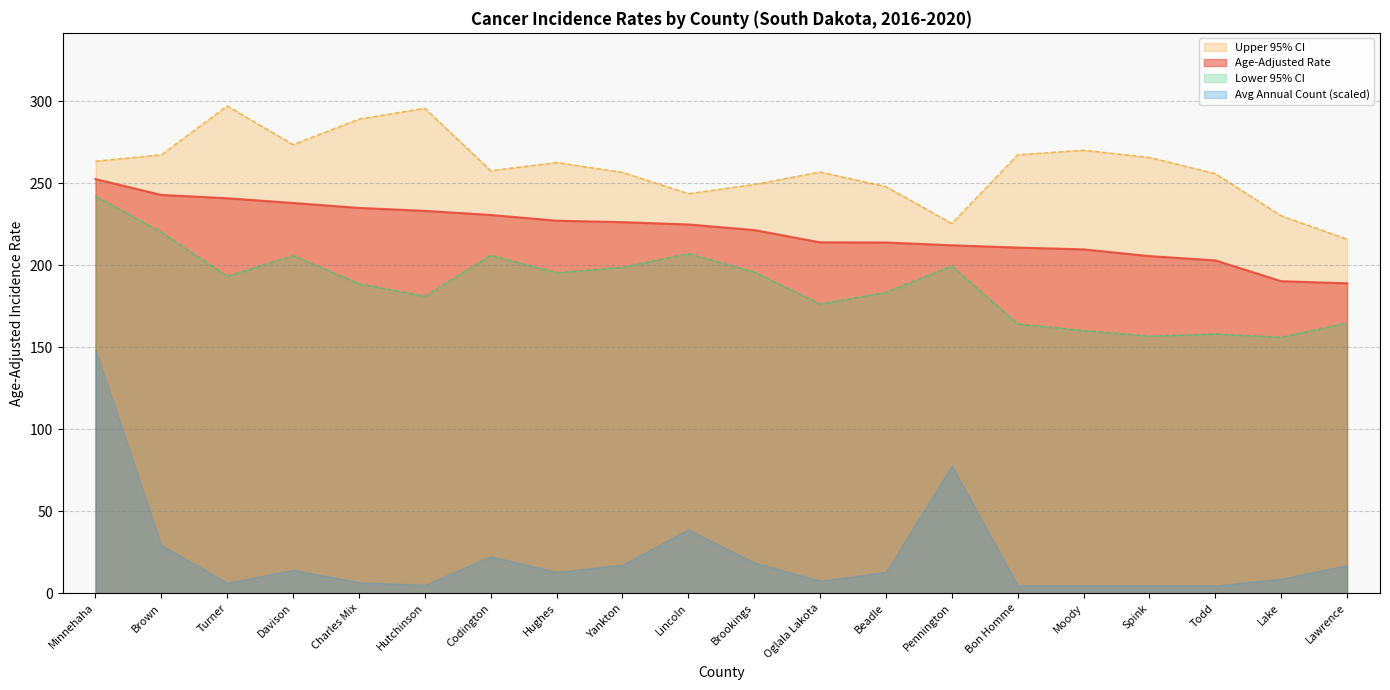

Where does the Upper 95% CI series first go above 262?

Minnehaha